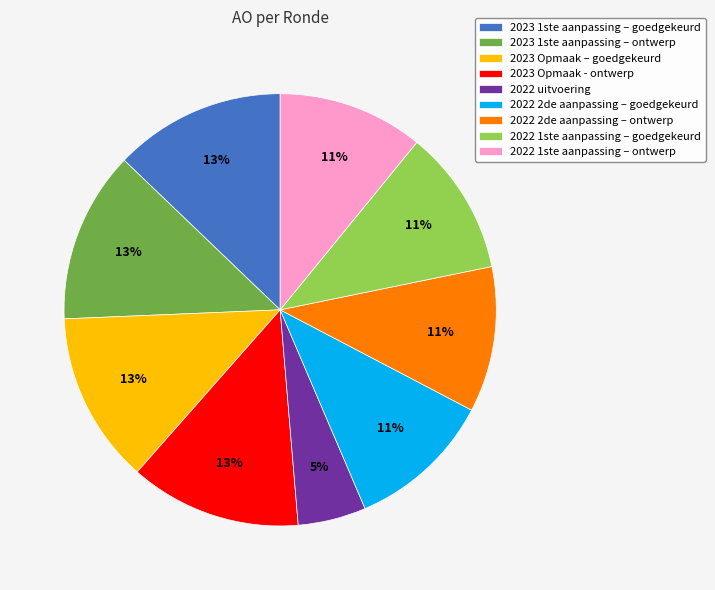

To the nearest percent, what is the average slice percentage?

11%